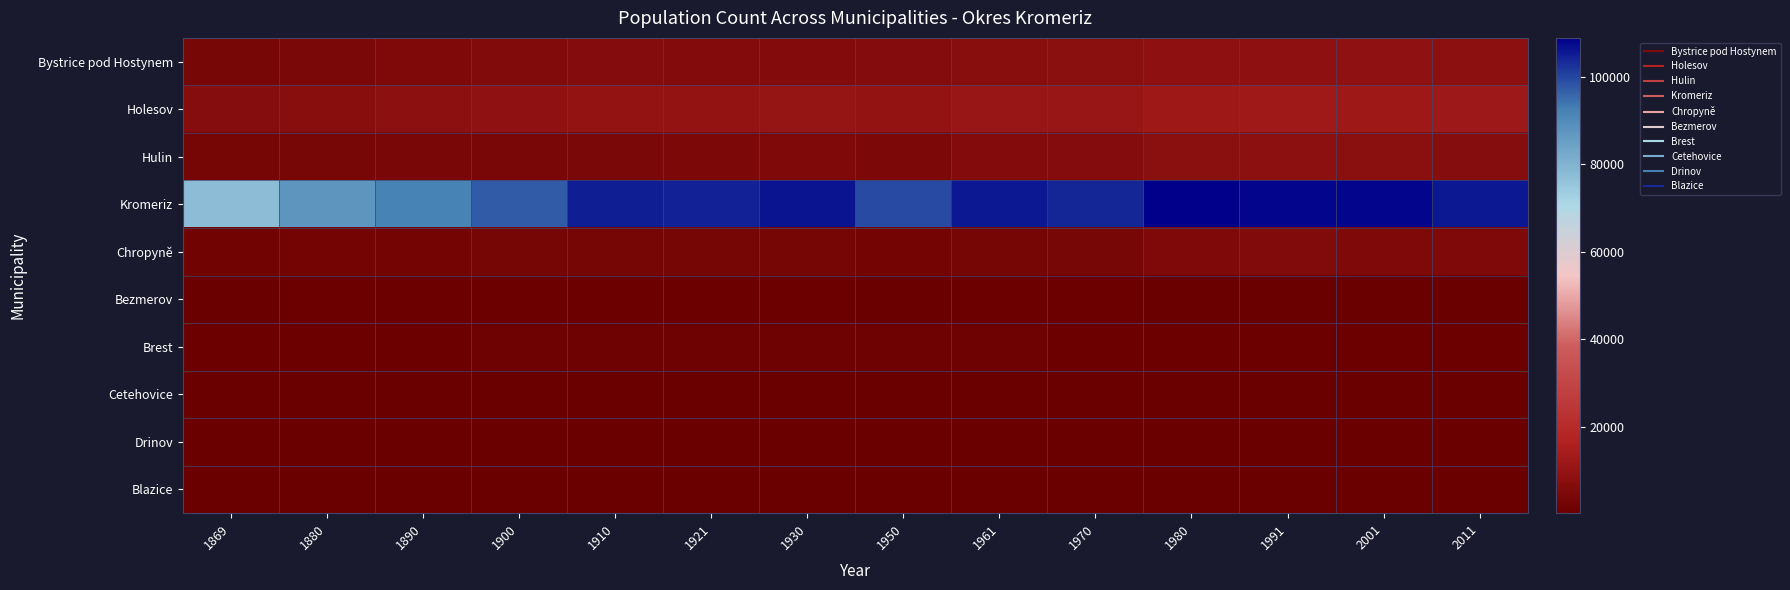

Reading left to right, what are all the values shown in this chart?

Bystrice pod Hostynem: 1869=3368	1880=4120	1890=5088	1900=5438	1910=6162	1921=5820	1930=6049	1950=6452	1961=7252	1970=7605	1980=8462	1991=8441	2001=8787	2011=8186
Holesov: 1869=6924	1880=7267	1890=8012	1900=8907	1910=9875	1921=9714	1930=10184	1950=9759	1961=10994	1970=10972	1980=12317	1991=12717	2001=12463	2011=11755
Hulin: 1869=2867	1880=3405	1890=3663	1900=3831	1910=4377	1921=4506	1930=4931	1950=4788	1961=6014	1970=6354	1980=7649	1991=7895	2001=7610	2011=6896
Kromeriz: 1869=77480	1880=87269	1890=92252	1900=97045	1910=104878	1921=104365	1930=106224	1950=99285	1961=105913	1970=104189	1980=108901	1991=107746	2001=107811	2011=105569
Chropyně: 1869=2006	1880=2381	1890=2498	1900=2890	1910=3041	1921=2953	1930=2972	1950=2470	1961=3137	1970=3462	1980=5021	1991=5388	2001=5256	2011=4905
Bezmerov: 1869=563	1880=665	1890=675	1900=695	1910=754	1921=756	1930=737	1950=609	1961=689	1970=619	1980=573	1991=542	2001=556	2011=518
Brest: 1869=879	1880=968	1890=1001	1900=1043	1910=1161	1921=1213	1930=1253	1950=1068	1961=1099	1970=960	1980=883	1991=882	2001=965	2011=894
Cetehovice: 1869=528	1880=600	1890=587	1900=566	1910=564	1921=581	1930=547	1950=406	1961=400	1970=365	1980=305	1991=246	2001=226	2011=189
Drinov: 1869=460	1880=511	1890=509	1900=523	1910=492	1921=520	1930=559	1950=495	1961=574	1970=555	1980=496	1991=465	2001=438	2011=438
Blazice: 1869=248	1880=259	1890=293	1900=335	1910=348	1921=315	1930=311	1950=287	1961=330	1970=298	1980=232	1991=225	2001=202	2011=197